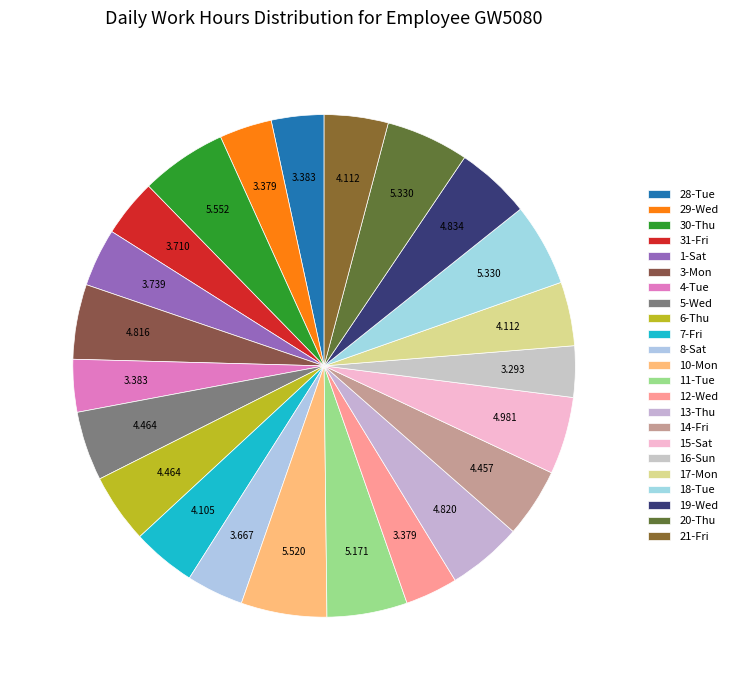

How many segments does this pie chart have?

23